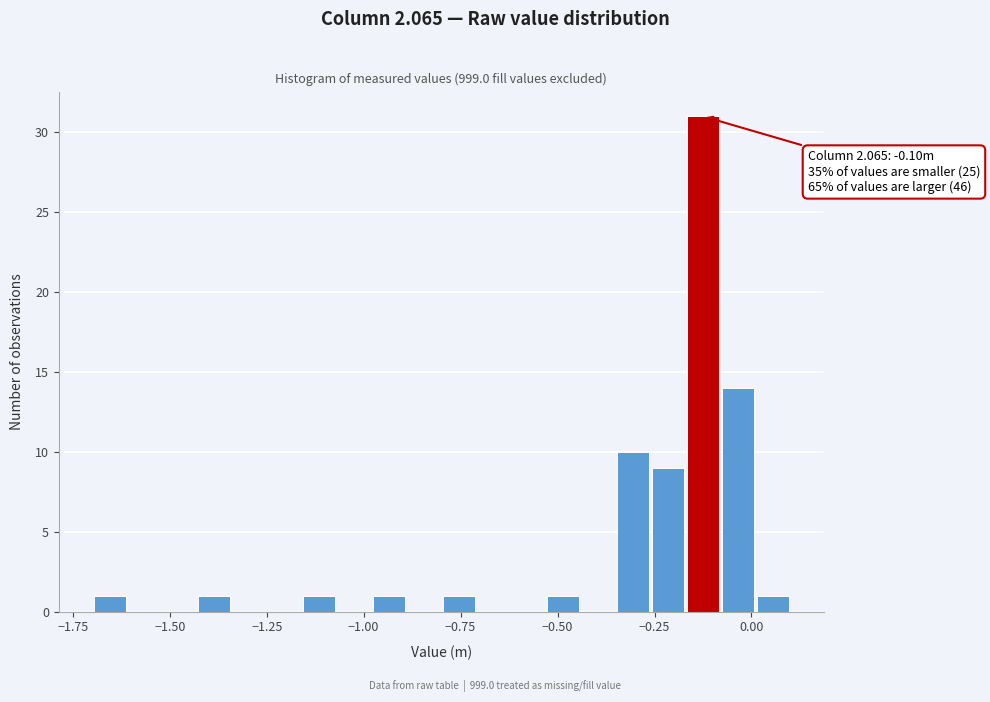

Around what value on the x-axis is the tallest bar? Give the approximate position of its centre, as read against the axis.

-0.10